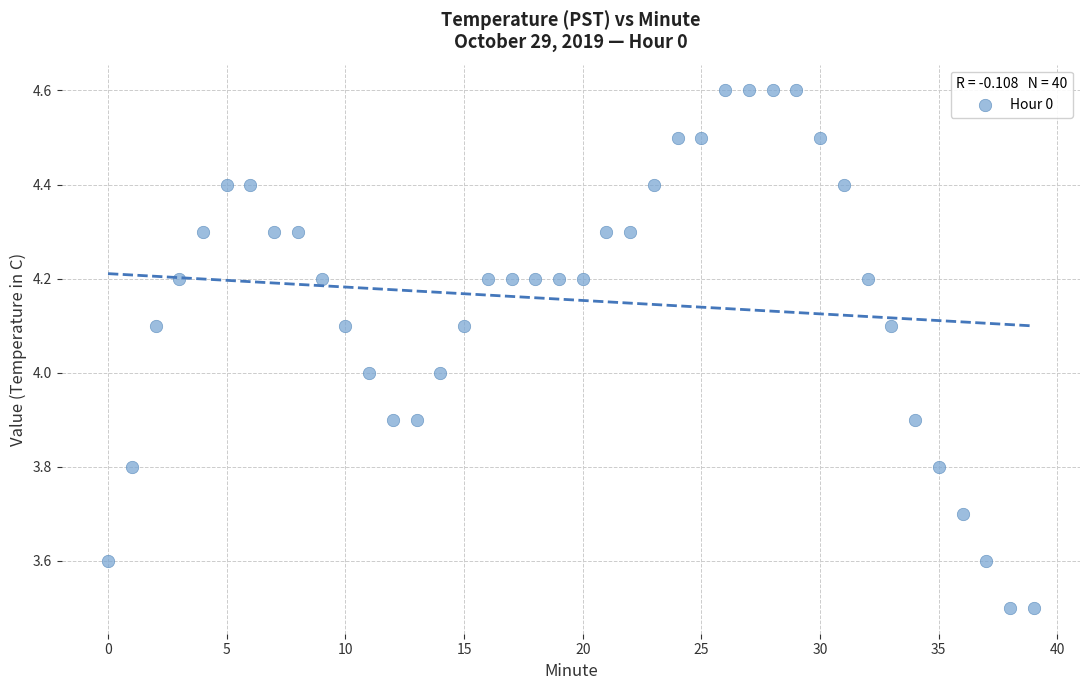

What is the range of Y values (max minus min)?

1.1